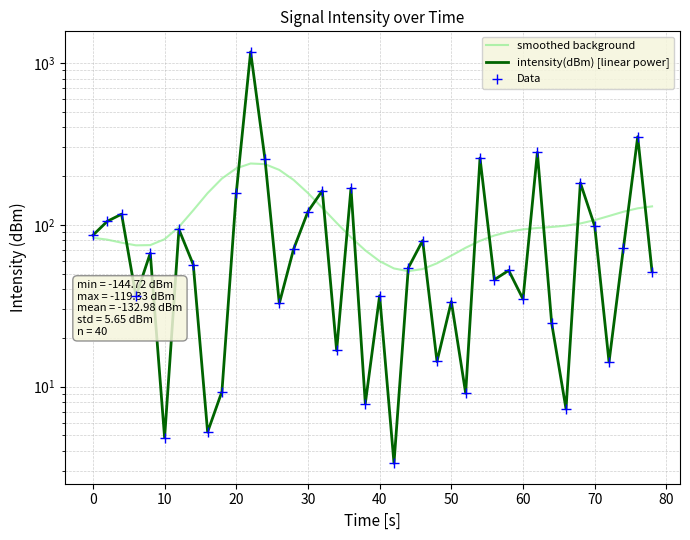

Which series has the largest total across all categories?

smoothed background